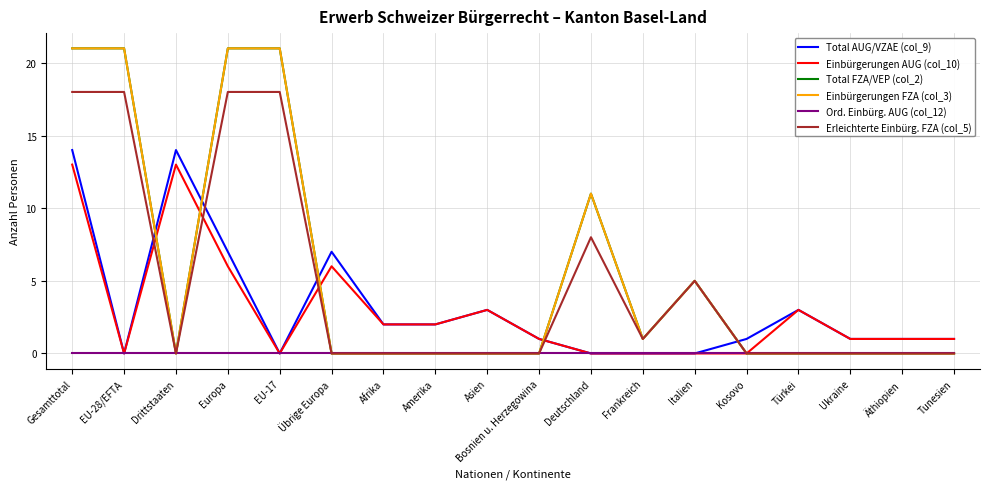

Is this an area chart (filled region under the line)?

No